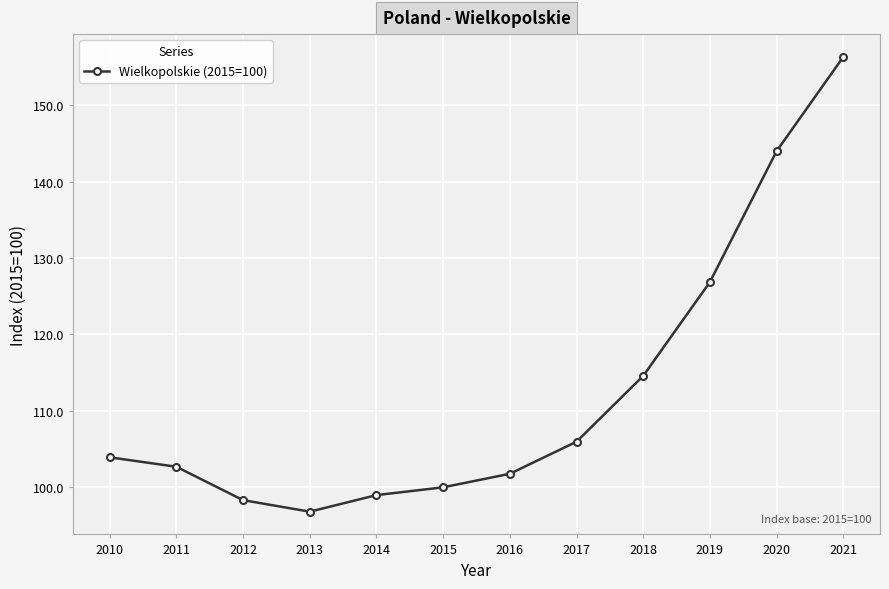

The chart shows a value of 67.1 at 2018. True or false?

False